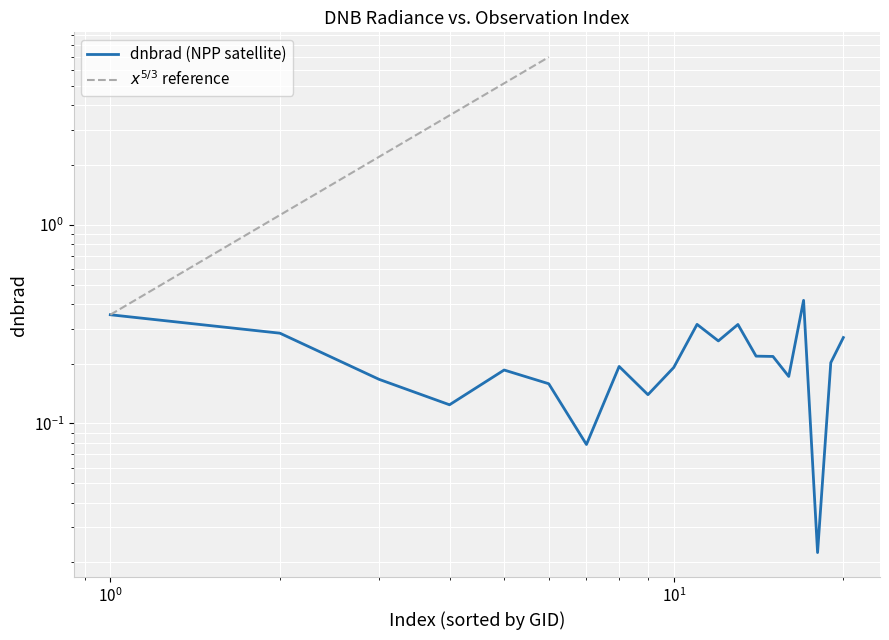

Reading right to left, list all the values displayed in this chart.

0.3	0.2	0.0	0.4	0.2	0.2	0.2	0.3	0.3	0.3	0.2	0.1	0.2	0.1	0.2	0.2	0.1	0.2	0.3	0.4